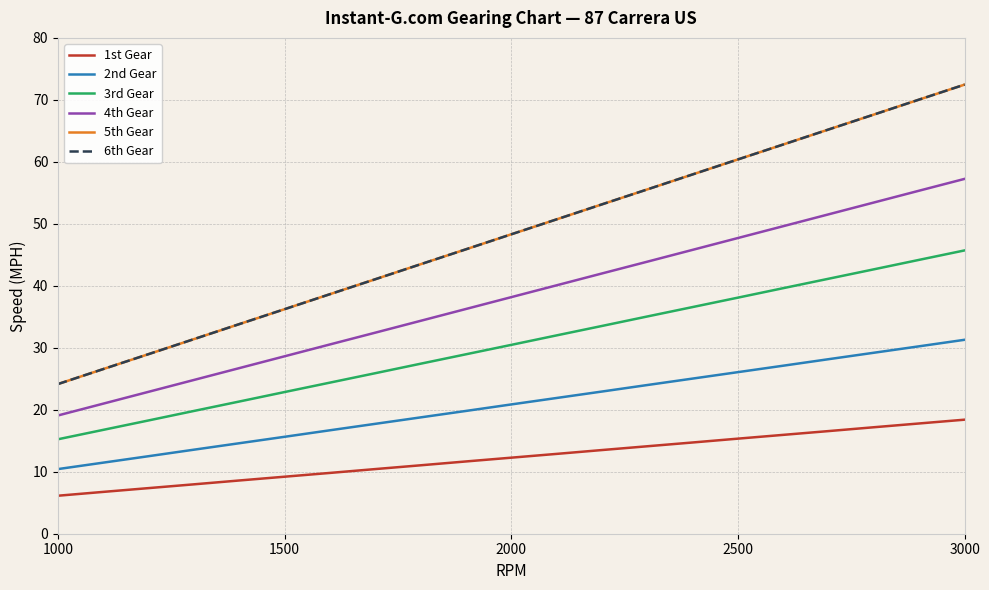

Does the chart display data point markers on the line(s)?

No